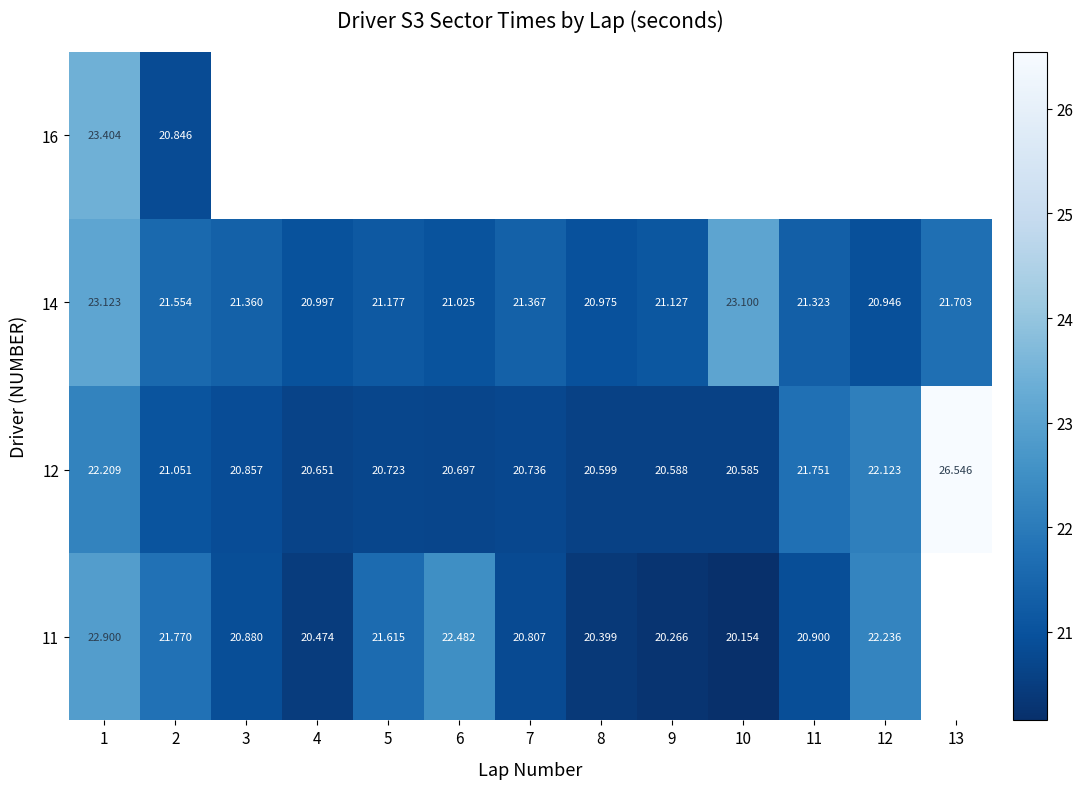

Is the value of 14 at 13 greater than the value of 16 at 2?

Yes